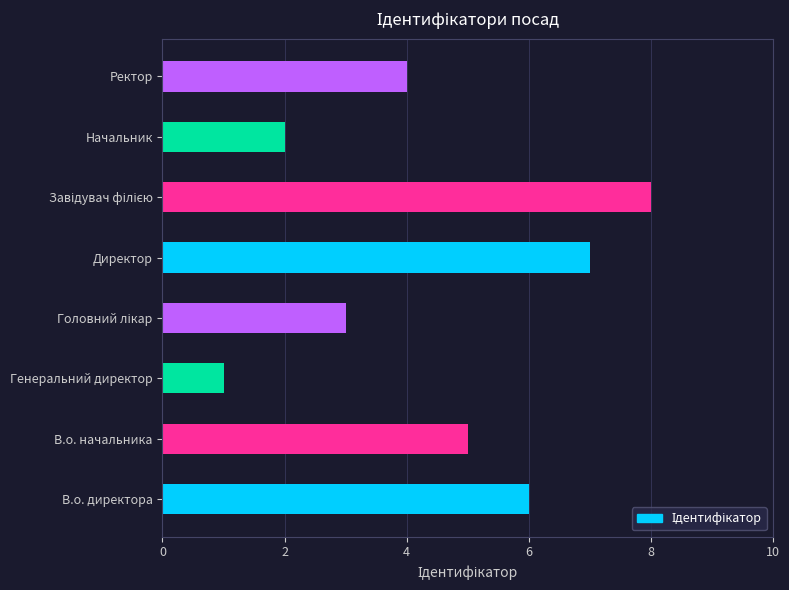

What is the sum of the values at Генеральний директор and Начальник?

3